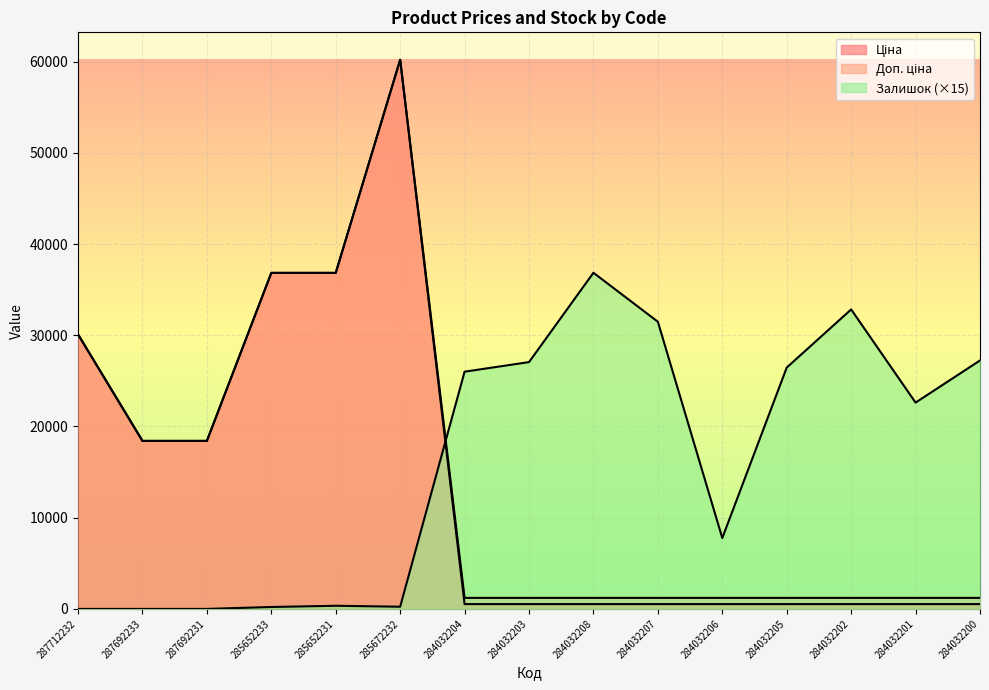

Reading left to right, list all the values displayed in this chart.

Ціна: 287712232=30102.8	287692233=18420.9	287692231=18420.9	285652233=36841.8	285652231=36841.8	285672232=60205.6	284032204=528.2	284032203=528.2	284032208=528.2	284032207=528.2	284032206=528.2	284032205=528.2	284032202=528.2	284032201=528.2	284032200=528.2
Доп. ціна: 287712232=30102.8	287692233=18420.9	287692231=18420.9	285652233=36841.8	285652231=36841.8	285672232=60205.6	284032204=1210.7	284032203=1210.7	284032208=1210.7	284032207=1210.7	284032206=1210.7	284032205=1210.7	284032202=1210.7	284032201=1210.7	284032200=1210.7
Залишок: 287712232=0.0	287692233=0.0	287692231=0.0	285652233=210.0	285652231=345.0	285672232=240.0	284032204=26010.0	284032203=27060.0	284032208=36855.0	284032207=31485.0	284032206=7770.0	284032205=26460.0	284032202=32835.0	284032201=22620.0	284032200=27240.0